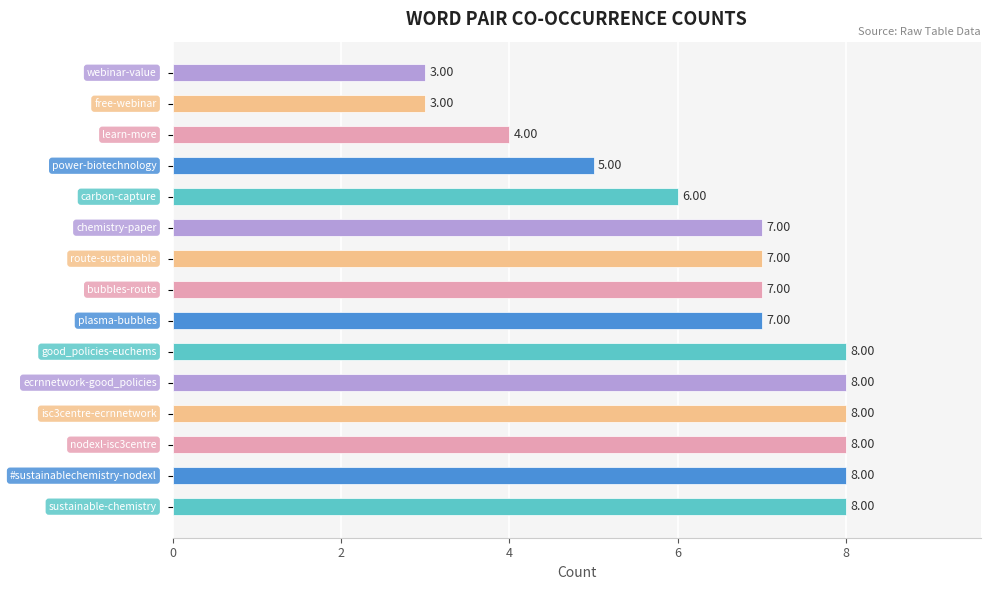

How many distinct data groups are displayed?

1